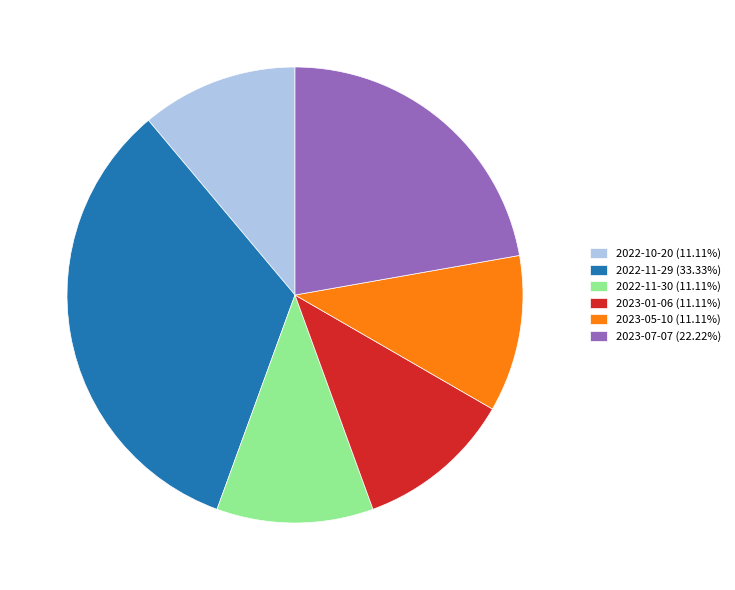

Is the sum of 2022-11-29 (33.33%) and 2023-05-10 (11.11%) greater than half?

No